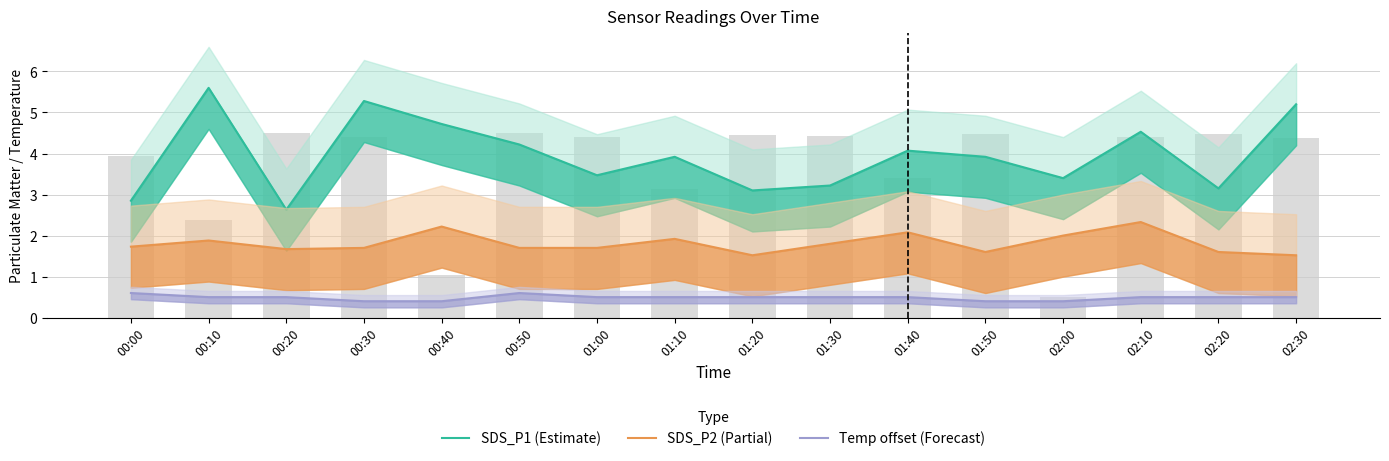

What are all the series names shown in the legend?

SDS_P1 (Estimate), SDS_P2 (Partial), Temp offset (Forecast)